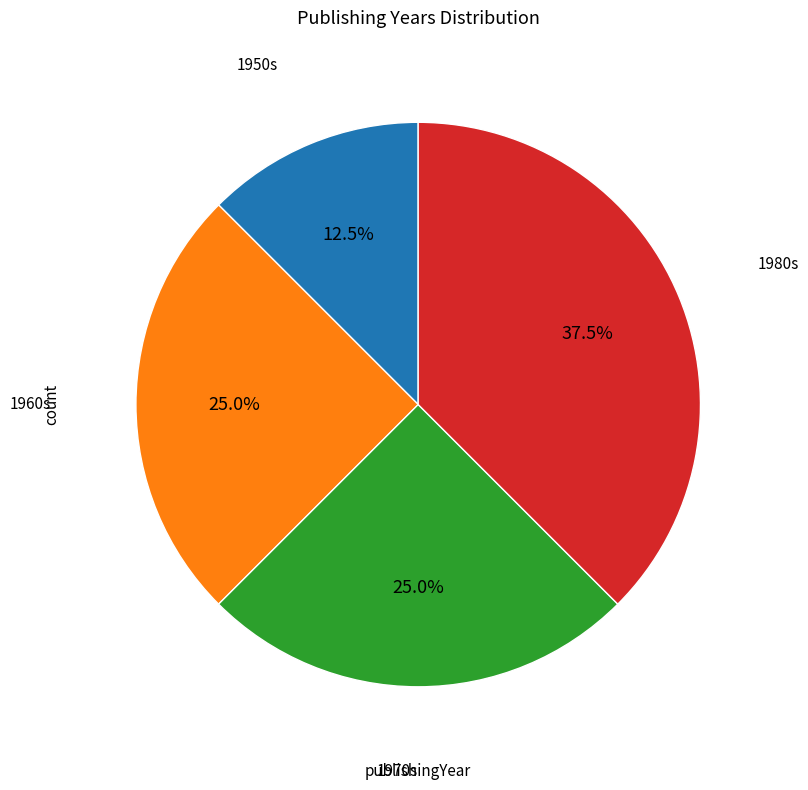

How many segments does this pie chart have?

4